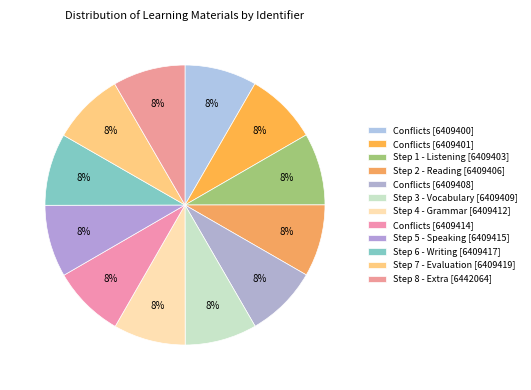

To the nearest percent, what percentage of the pie is Conflicts [6409414]?

8%